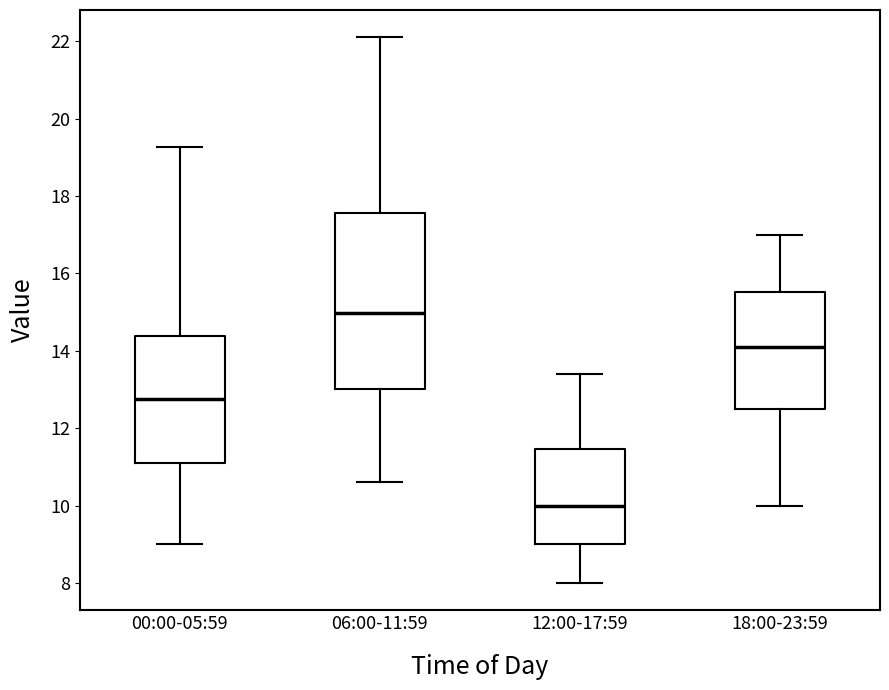

Comparing the boxes themselves (not the whiskers), which one is the tallest?

06:00-11:59